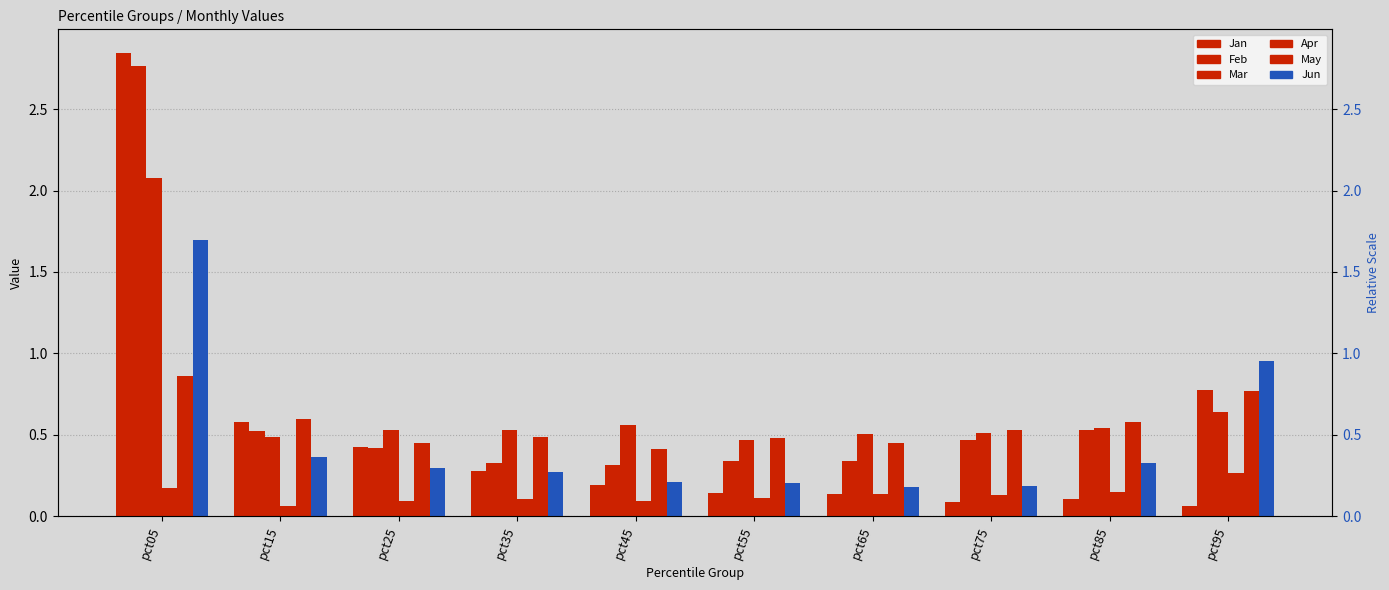

Reading left to right, extract all data points from this chart.

Jan: 2.8	0.6	0.4	0.3	0.2	0.1	0.1	0.1	0.1	0.1
Feb: 2.8	0.5	0.4	0.3	0.3	0.3	0.3	0.5	0.5	0.8
Mar: 2.1	0.5	0.5	0.5	0.6	0.5	0.5	0.5	0.5	0.6
Apr: 0.2	0.1	0.1	0.1	0.1	0.1	0.1	0.1	0.1	0.3
May: 0.9	0.6	0.5	0.5	0.4	0.5	0.4	0.5	0.6	0.8
Jun: 1.7	0.4	0.3	0.3	0.2	0.2	0.2	0.2	0.3	1.0